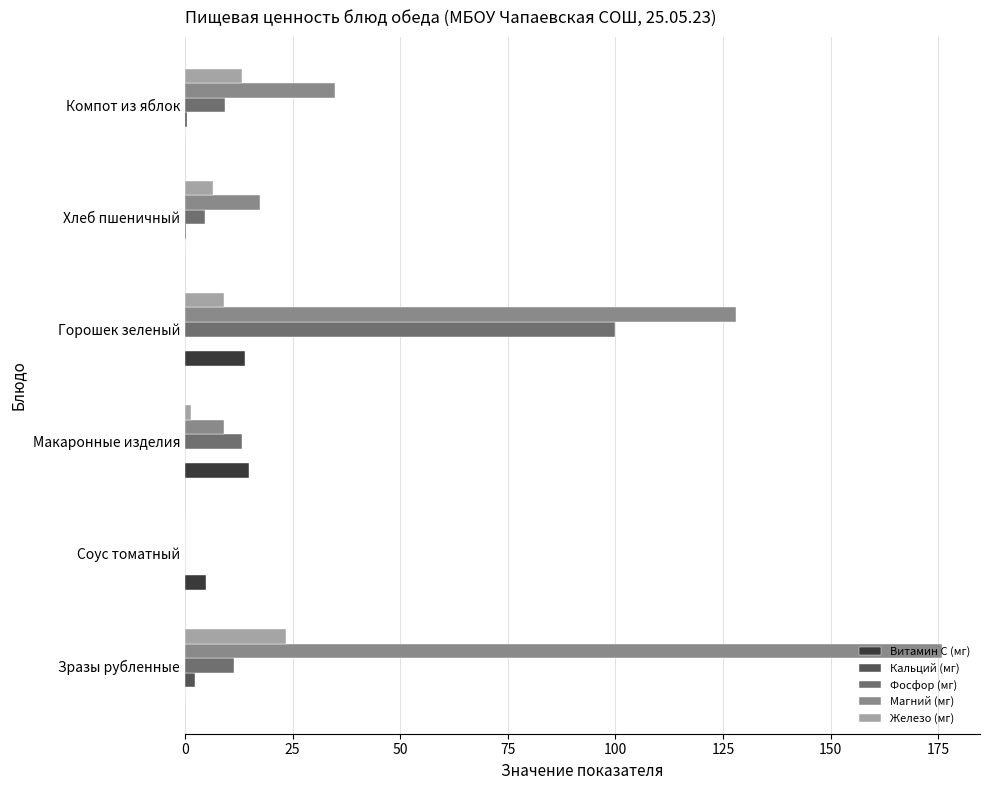

At which label is Магний (мг) closest to 87?

Горошек зеленый